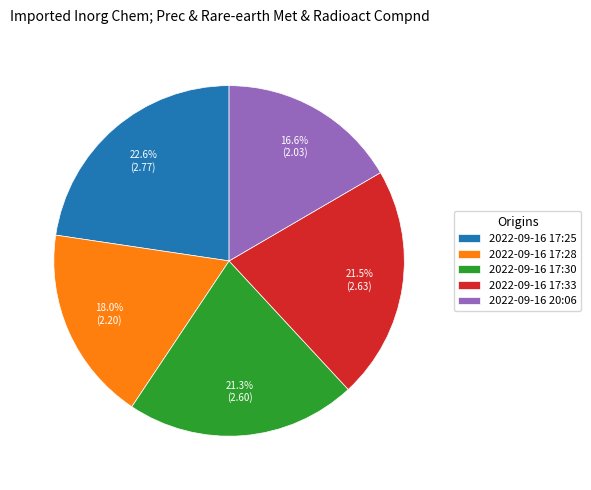

Combined, do 2022-09-16 20:06 and 2022-09-16 17:28 account for over 50%?

No